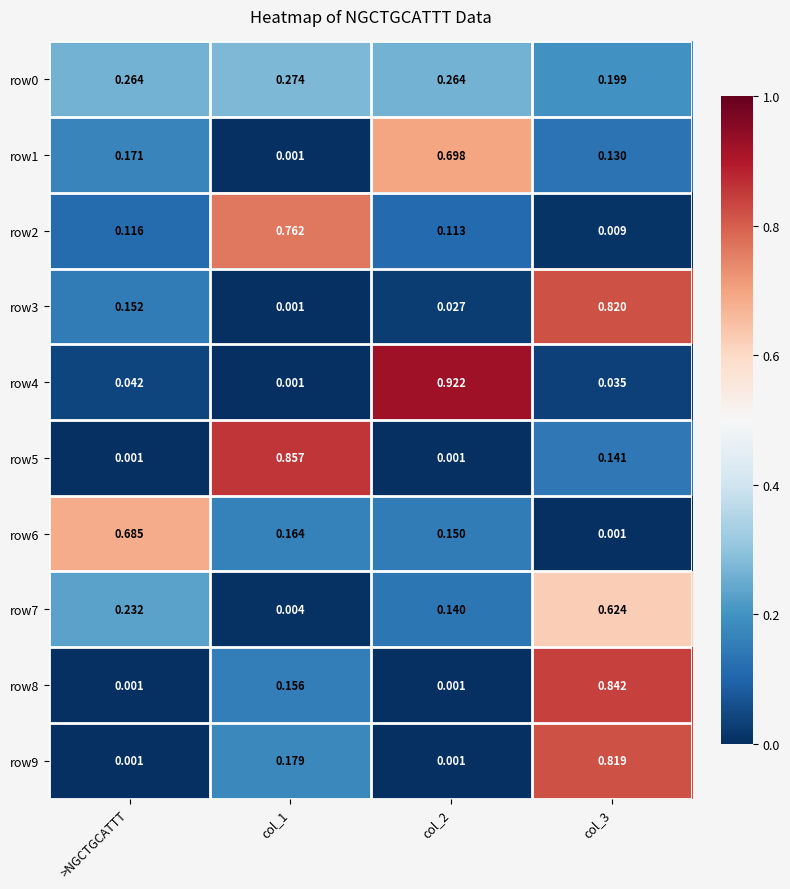

At how many categories does at least one series exceed 0?

4